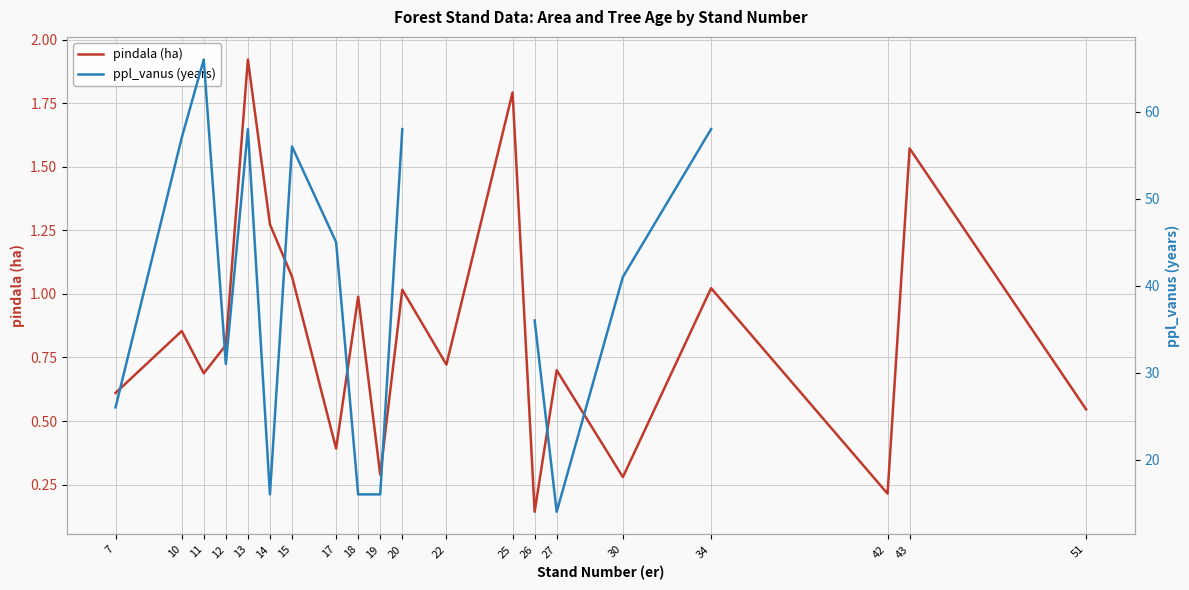

What is the value of the ppl_vanus (years) point at the 2nd from the left?

57.0